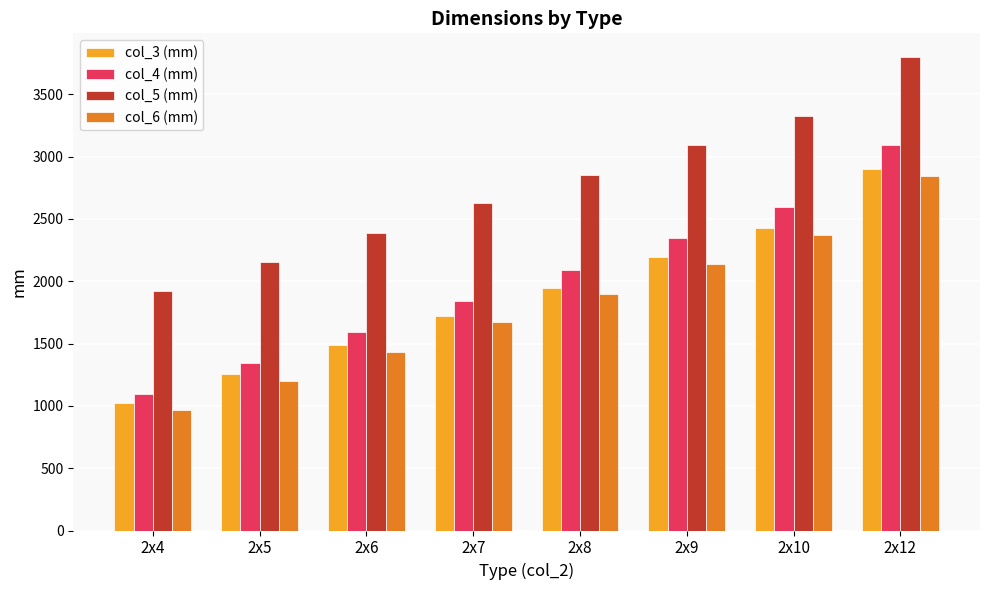

How many col_4 (mm) values are between 1592 and 2595?

5